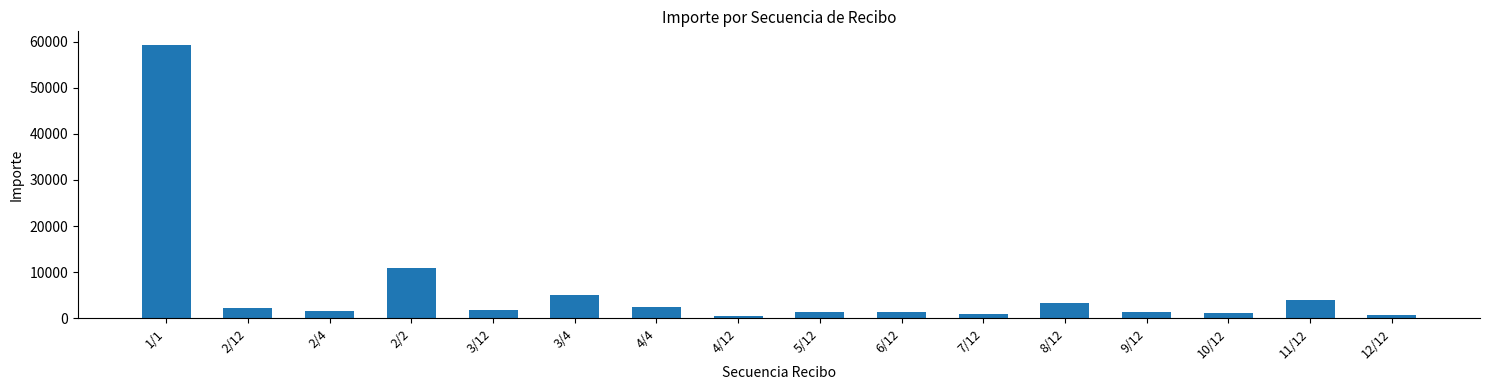

What is the sum of all values?

97879.3